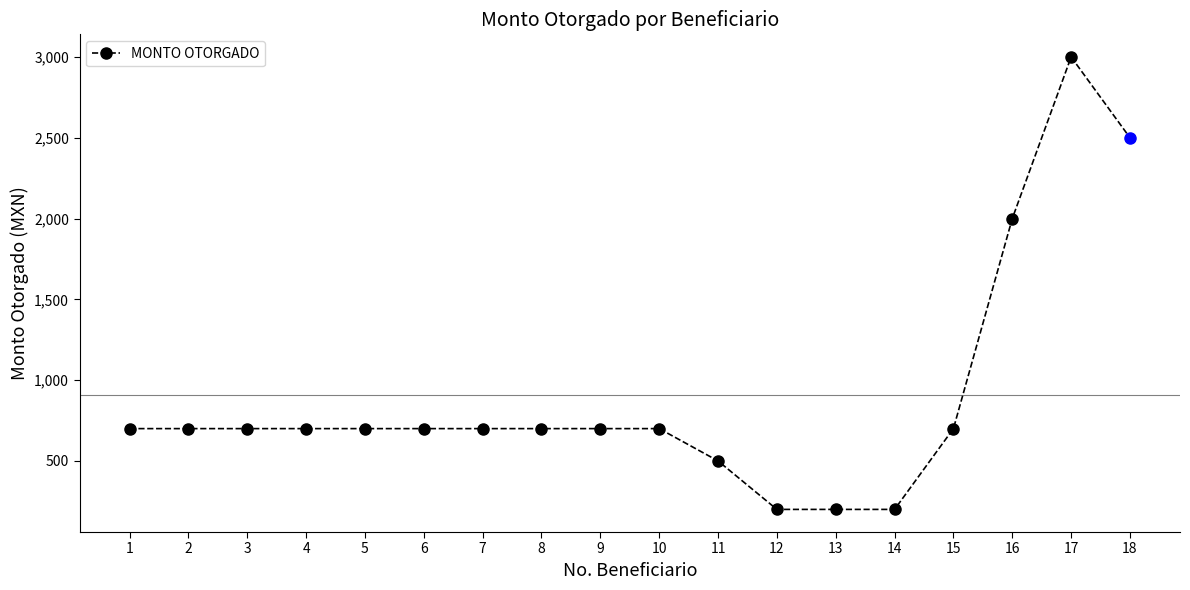

Approximately how many times larger is the value at 14 compared to 2?

0.3